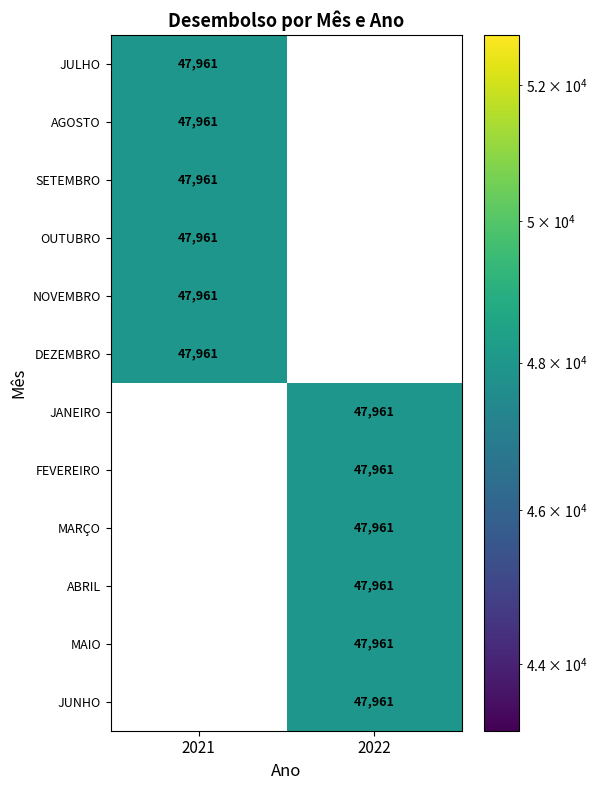

What is the spread (max minus min) of values at 2022?

47961